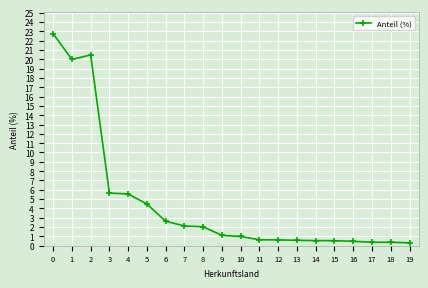

What is the greatest value displayed?

22.7